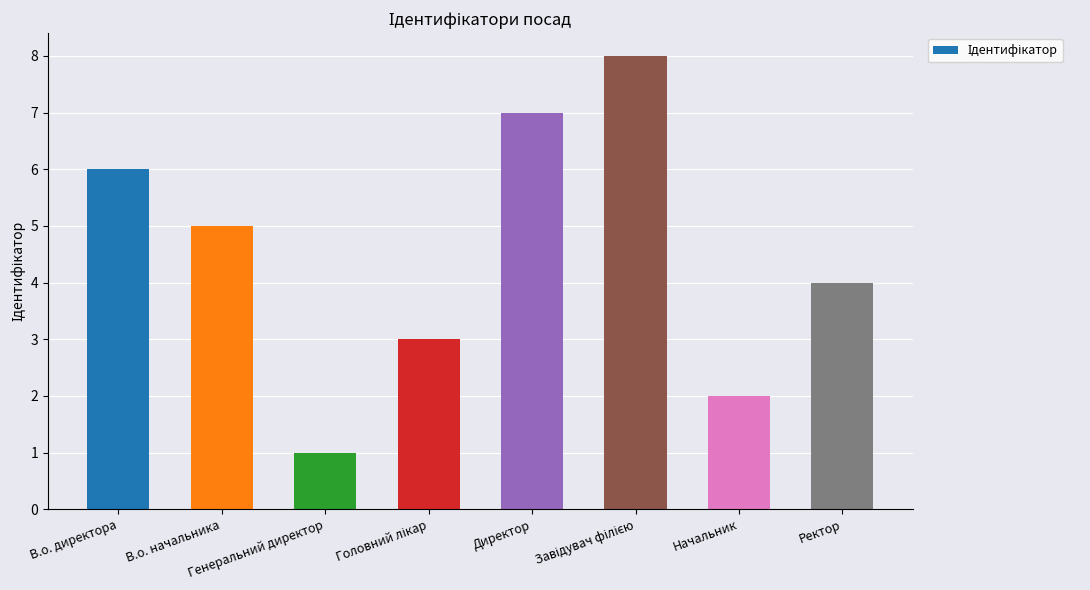

What is the sum of all values?

36